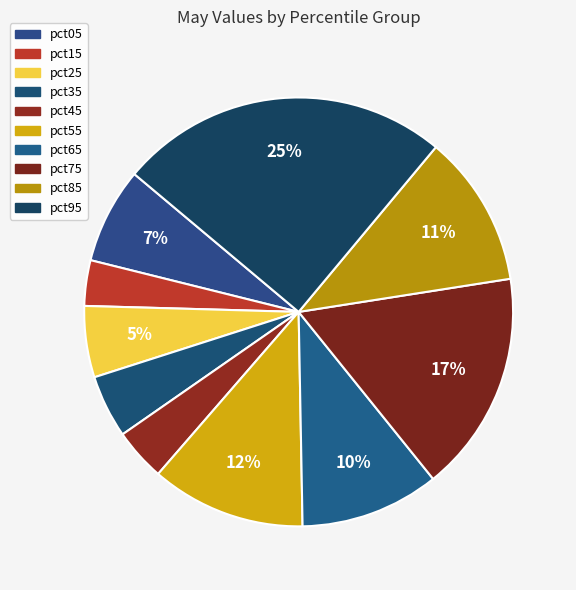

To the nearest percent, what portion does pct65 represent?

10%